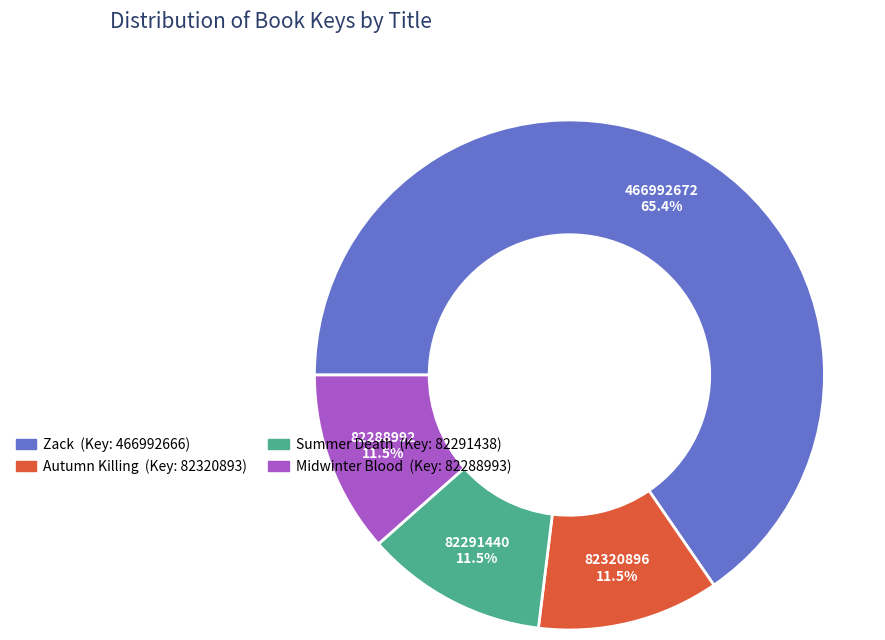

What is the largest slice in the pie chart?

Zack